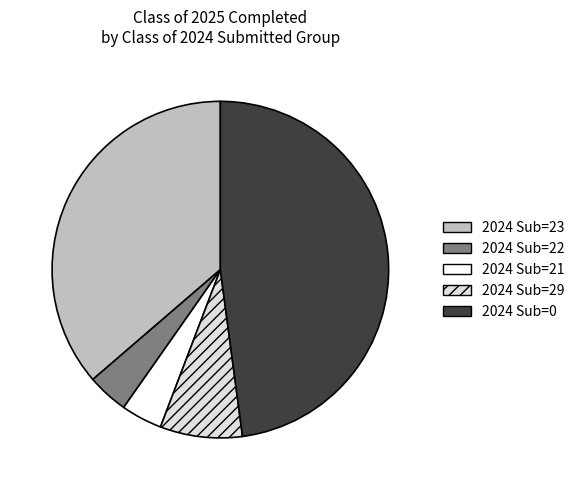

Does any single category account for the majority?

No